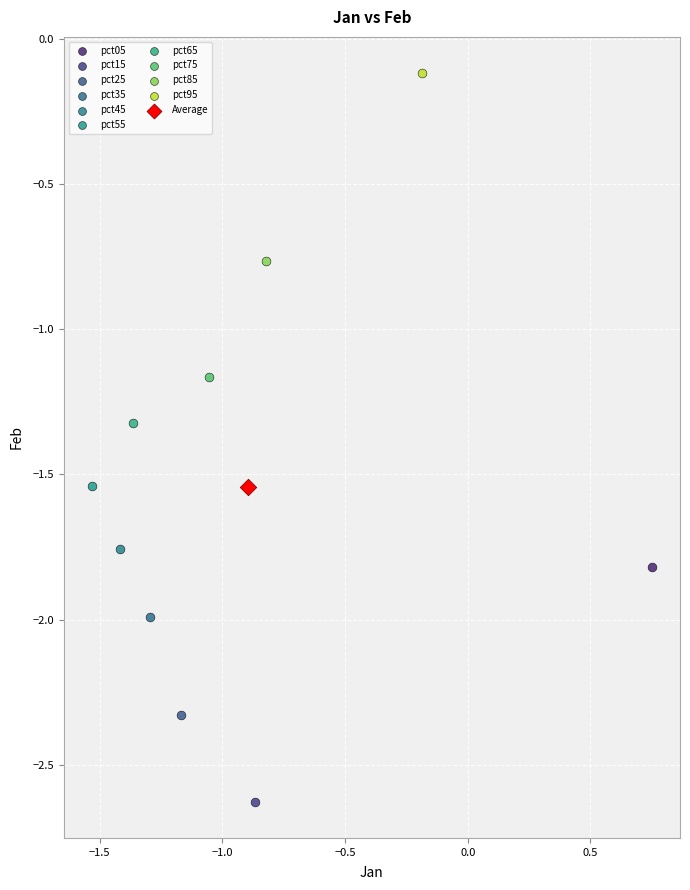

Which series reaches the maximum Y coordinate?

pct95